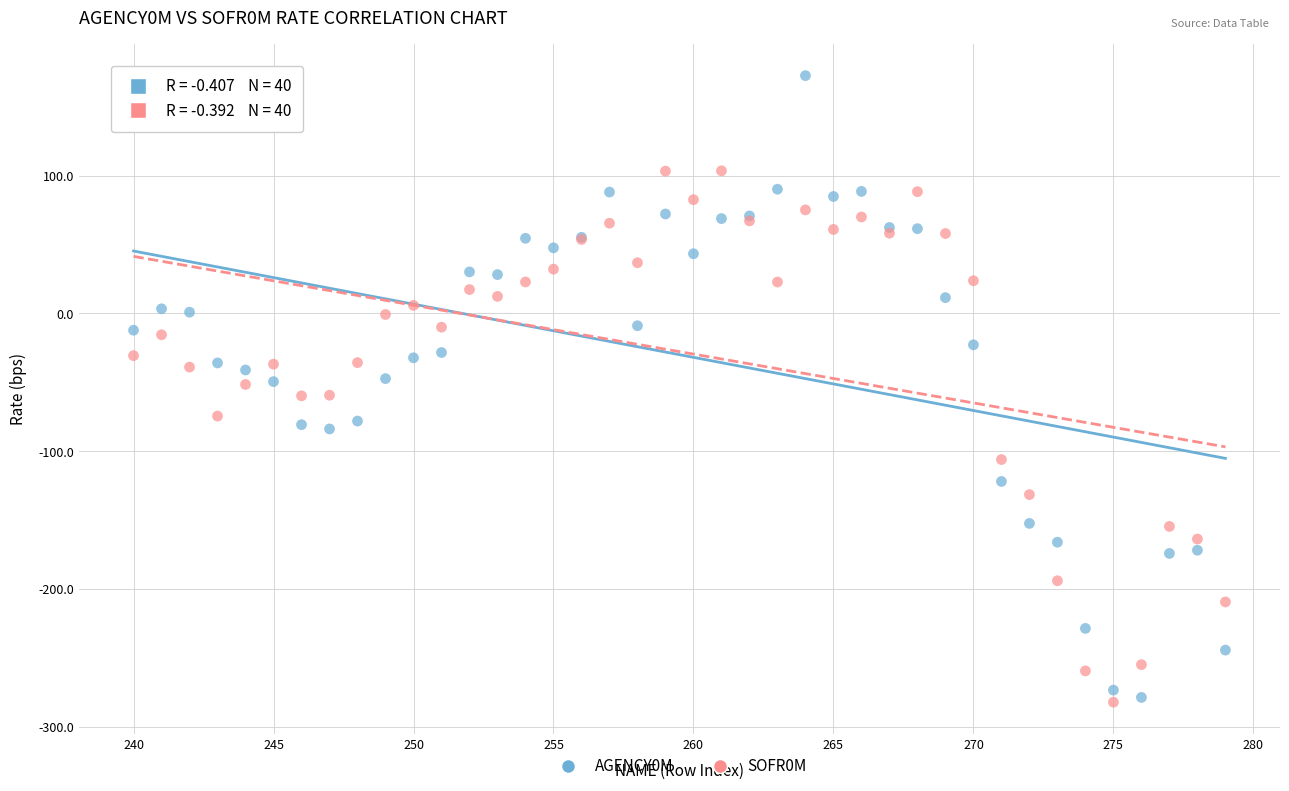

Which series reaches the maximum Y coordinate?

AGENCY0M